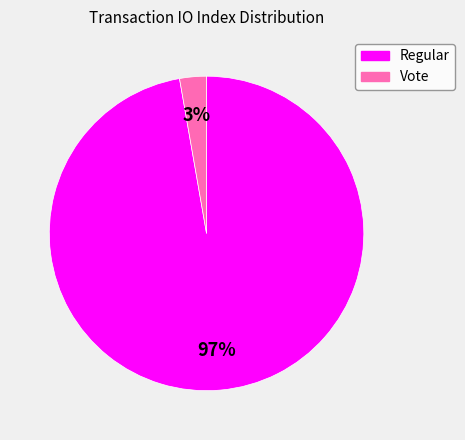

Which has a higher value, Regular or Vote?

Regular